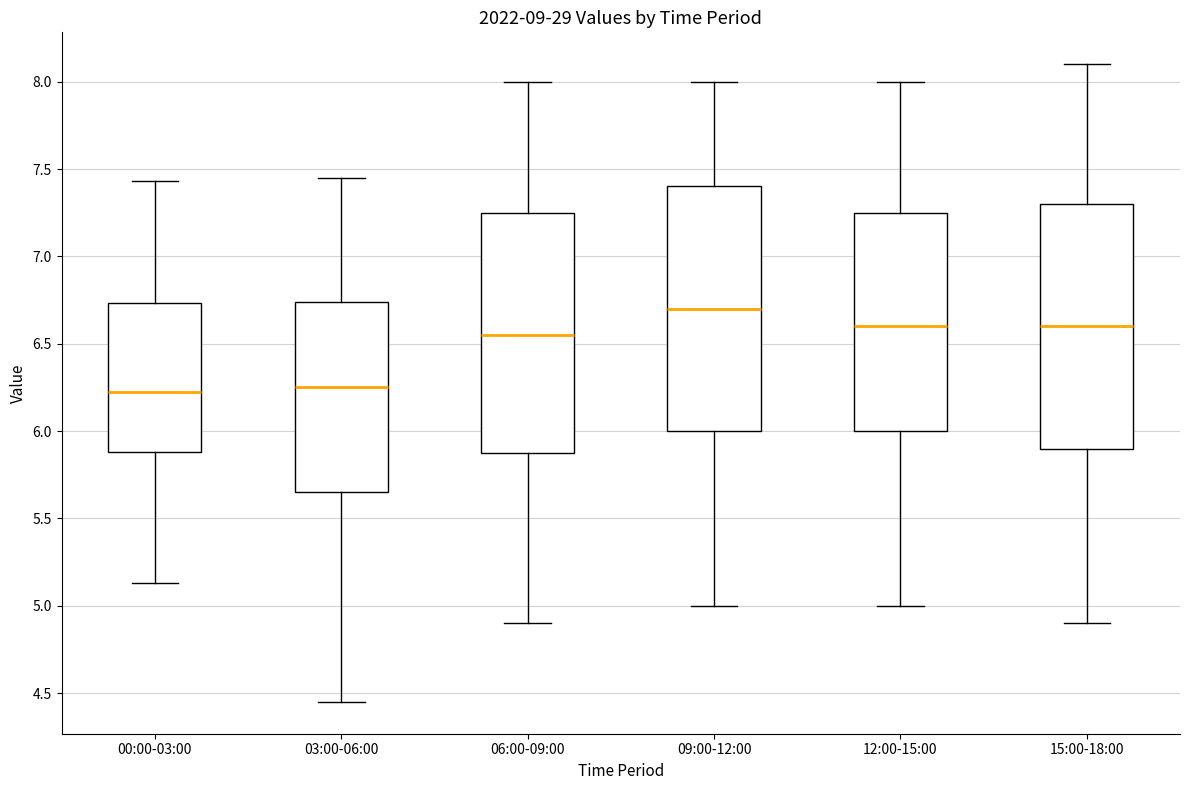

Reading left to right, transcribe this box plot: for each box, give where its median line is, the range the box spans, and where its two whiskers end, as read against the y-axis. The values are not printed on the chart, so give them approximately, as read against the axis.

00:00-03:00: median 6.25, box 5.90 to 6.75, whiskers 5.15 to 7.45
03:00-06:00: median 6.25, box 5.65 to 6.75, whiskers 4.45 to 7.45
06:00-09:00: median 6.55, box 5.90 to 7.25, whiskers 4.90 to 8.00
09:00-12:00: median 6.70, box 6.00 to 7.40, whiskers 5.00 to 8.00
12:00-15:00: median 6.60, box 6.00 to 7.25, whiskers 5.00 to 8.00
15:00-18:00: median 6.60, box 5.90 to 7.30, whiskers 4.90 to 8.10